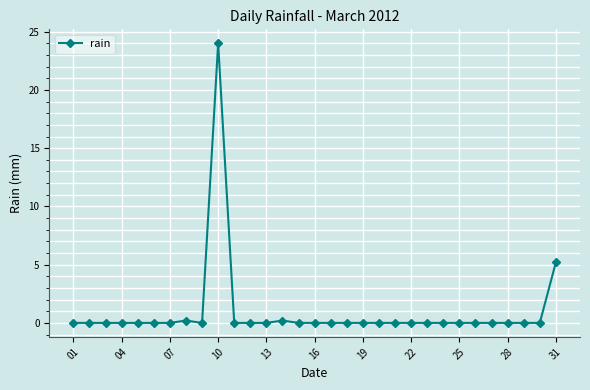

Reading left to right, extract all data points from this chart.

0.0	0.0	0.0	0.0	0.0	0.0	0.0	0.2	0.0	24.0	0.0	0.0	0.0	0.2	0.0	0.0	0.0	0.0	0.0	0.0	0.0	0.0	0.0	0.0	0.0	0.0	0.0	0.0	0.0	0.0	5.2